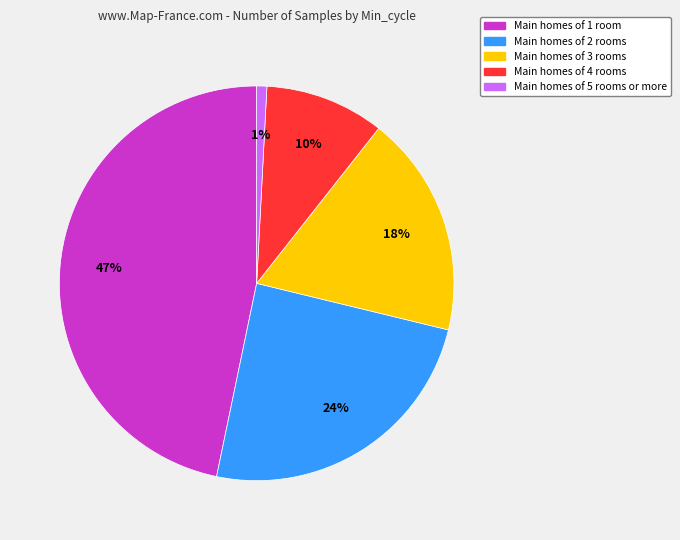

Rank the categories by value from highest to lowest.

Main homes of 1 room, Main homes of 2 rooms, Main homes of 3 rooms, Main homes of 4 rooms, Main homes of 5 rooms or more